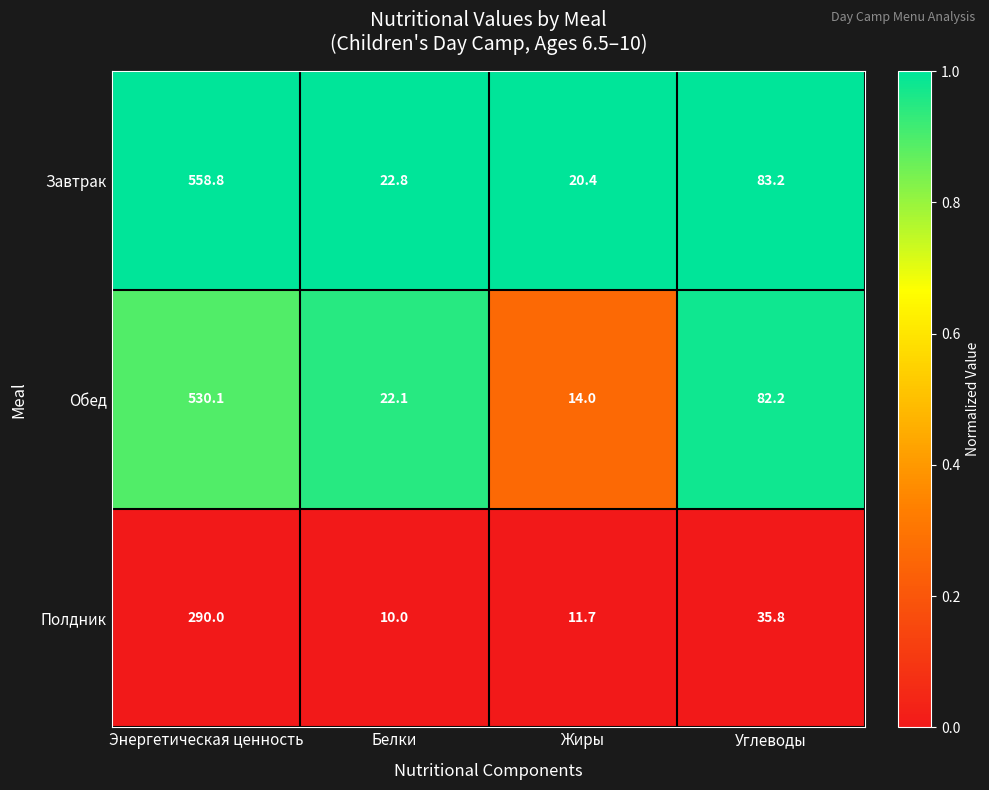

Reading right to left, what are all the values shown in this chart?

Завтрак: 83.2	20.4	22.8	558.8
Обед: 82.2	14.0	22.1	530.1
Полдник: 35.8	11.7	10.0	290.0